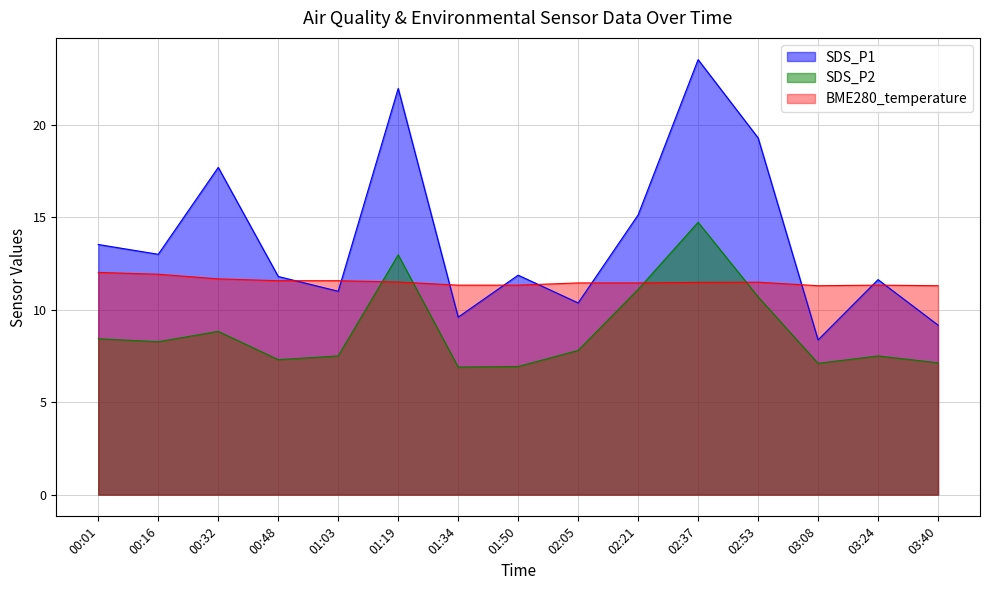

Rank the series at 01:34 from lowest to highest value.

SDS_P2, SDS_P1, BME280_temperature